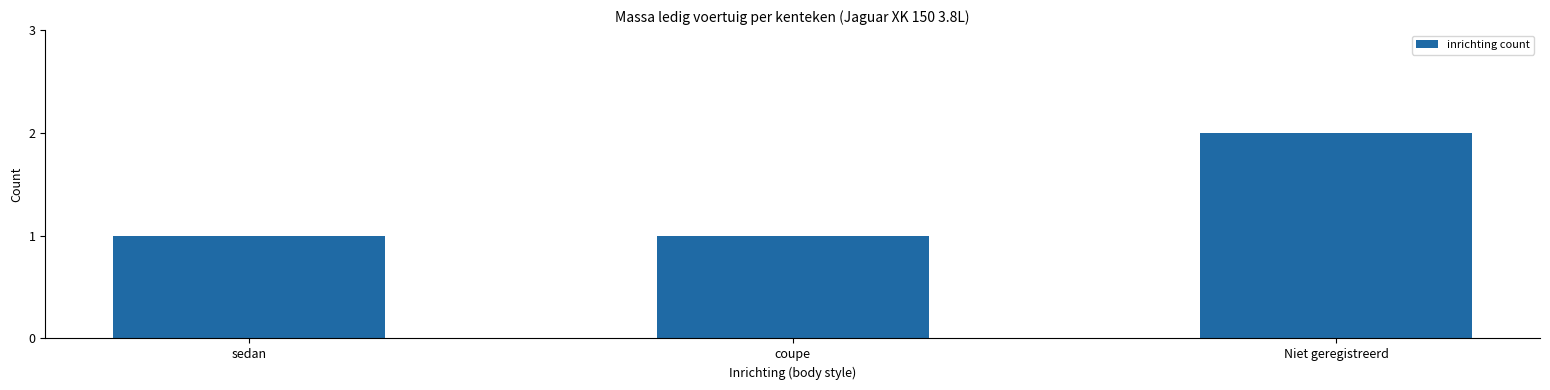

What is the label of the 2nd bar from the right?

coupe